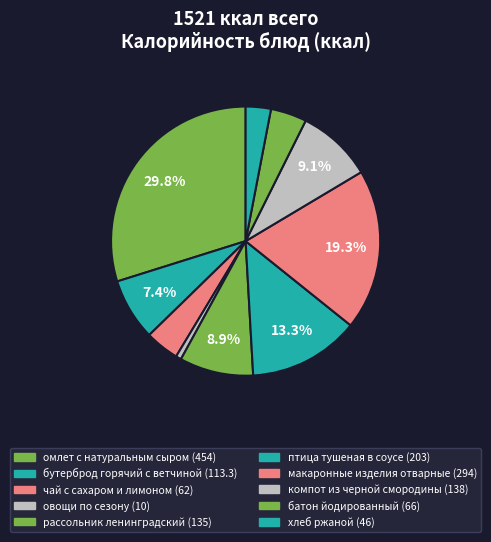

Approximately how many times larger is the value at птица тушеная в соусе compared to батон йодированный?

3.1